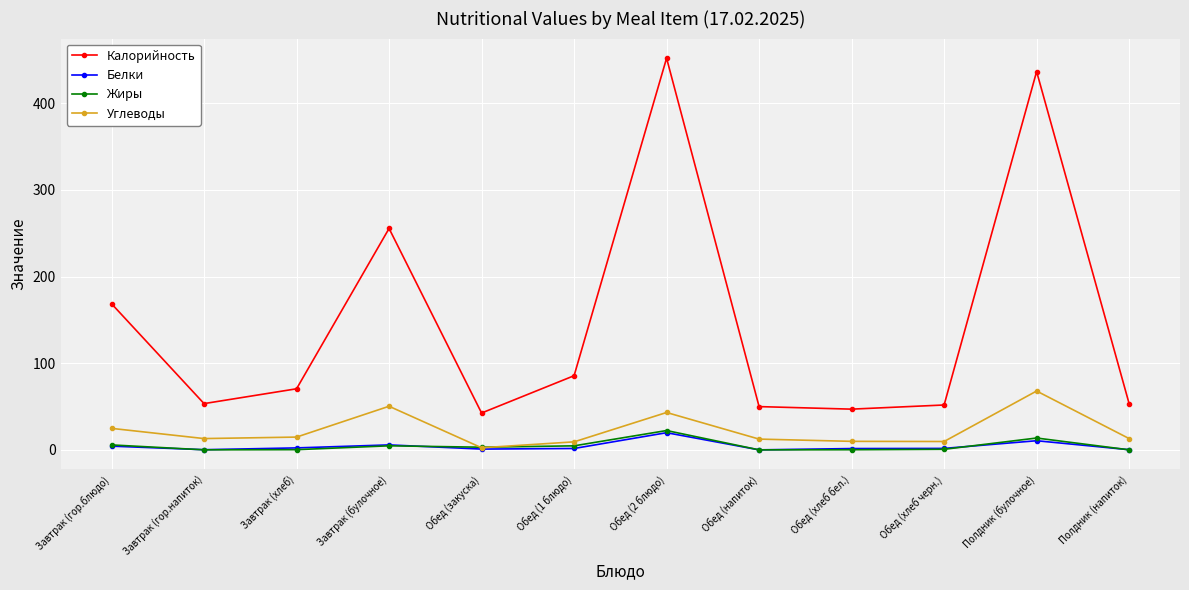

What is the sum of the Жиры values at Завтрак (гор.напиток) and Завтрак (гор.блюдо)?

5.8